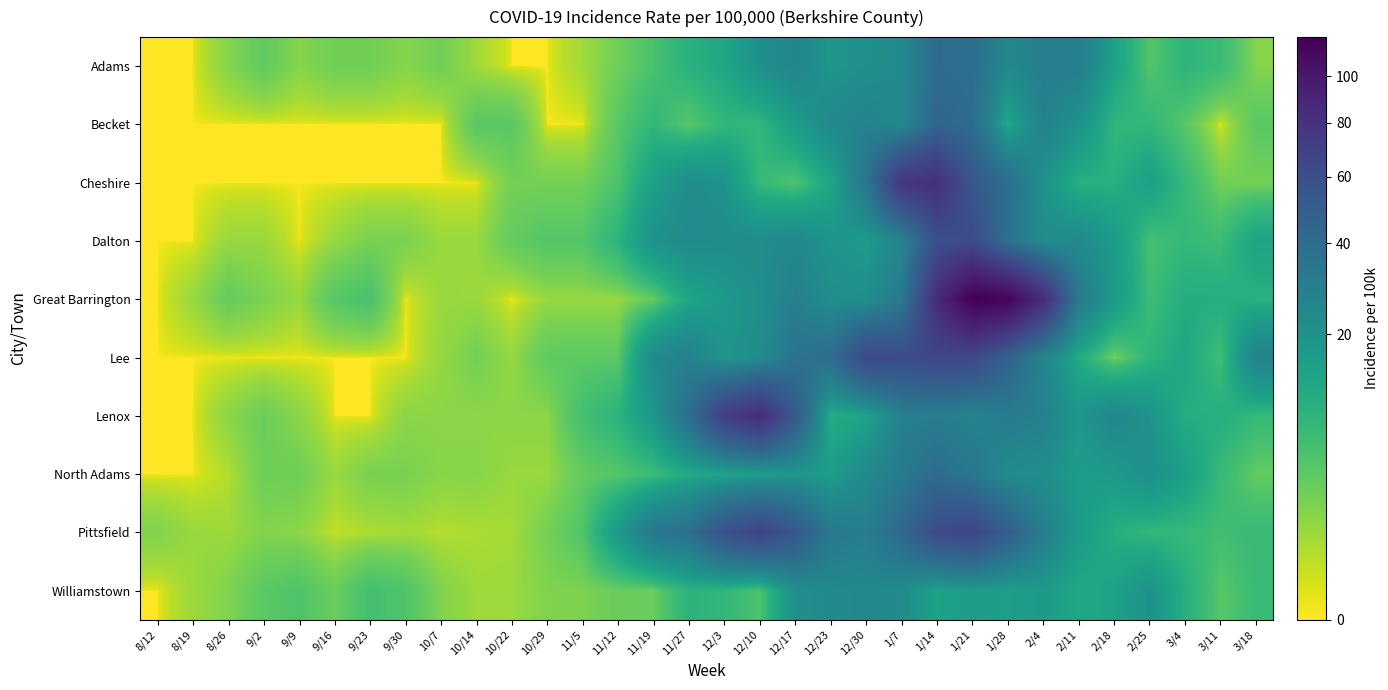

What is the total value across all series at 1/28?

390.7